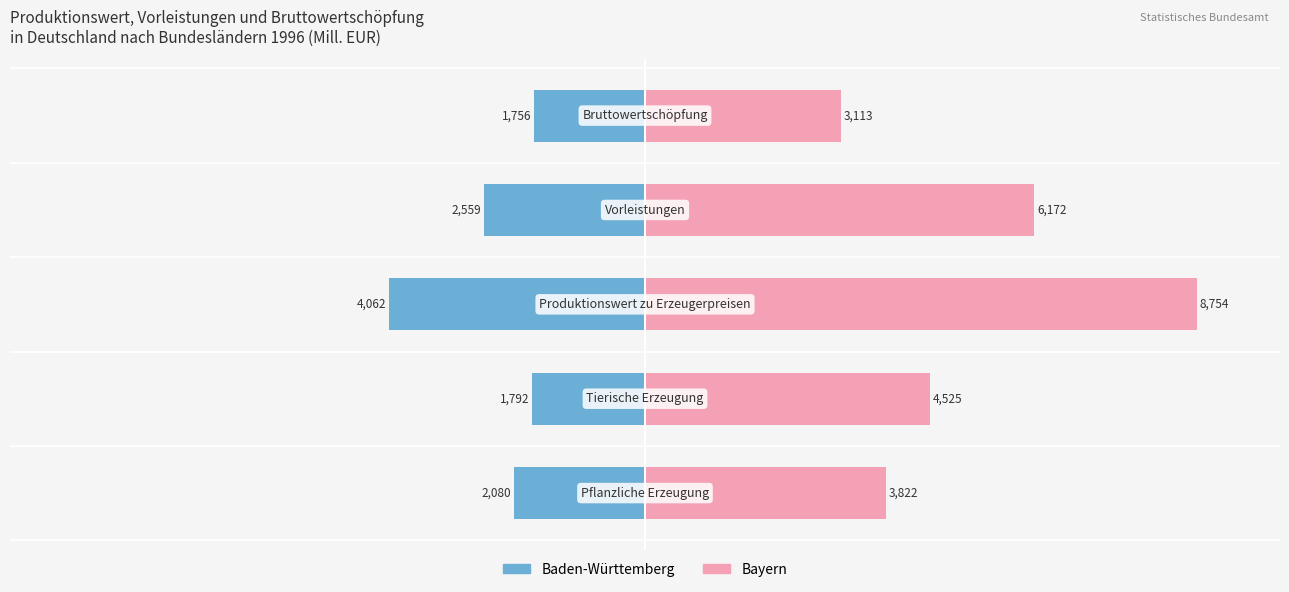

Does the chart contain stacked bars?

No